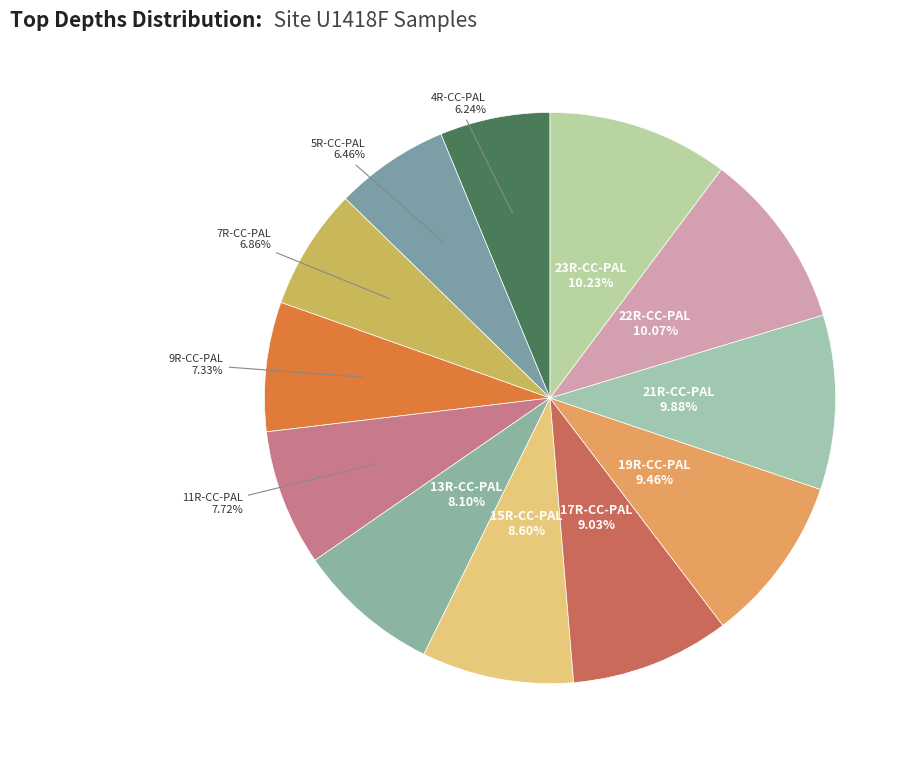

To the nearest percent, what is the average slice percentage?

8%